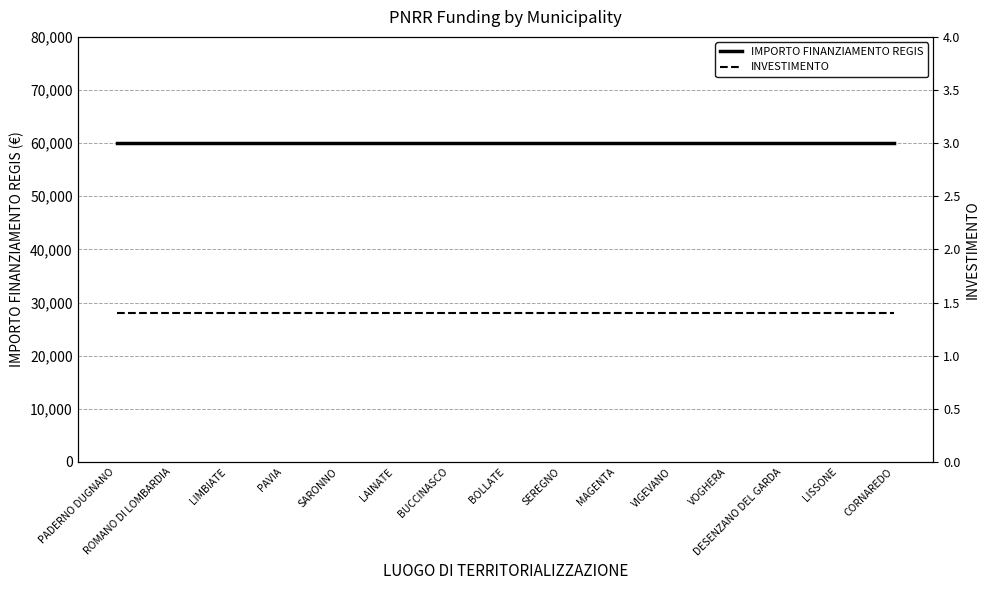

Reading left to right, list all the values displayed in this chart.

IMPORTO FINANZIAMENTO REGIS: 59966.0	59966.0	59966.0	59966.0	59966.0	59966.0	59966.0	59966.0	59966.0	59966.0	59966.0	59966.0	59966.0	59966.0	59966.0
INVESTIMENTO: 1.4	1.4	1.4	1.4	1.4	1.4	1.4	1.4	1.4	1.4	1.4	1.4	1.4	1.4	1.4